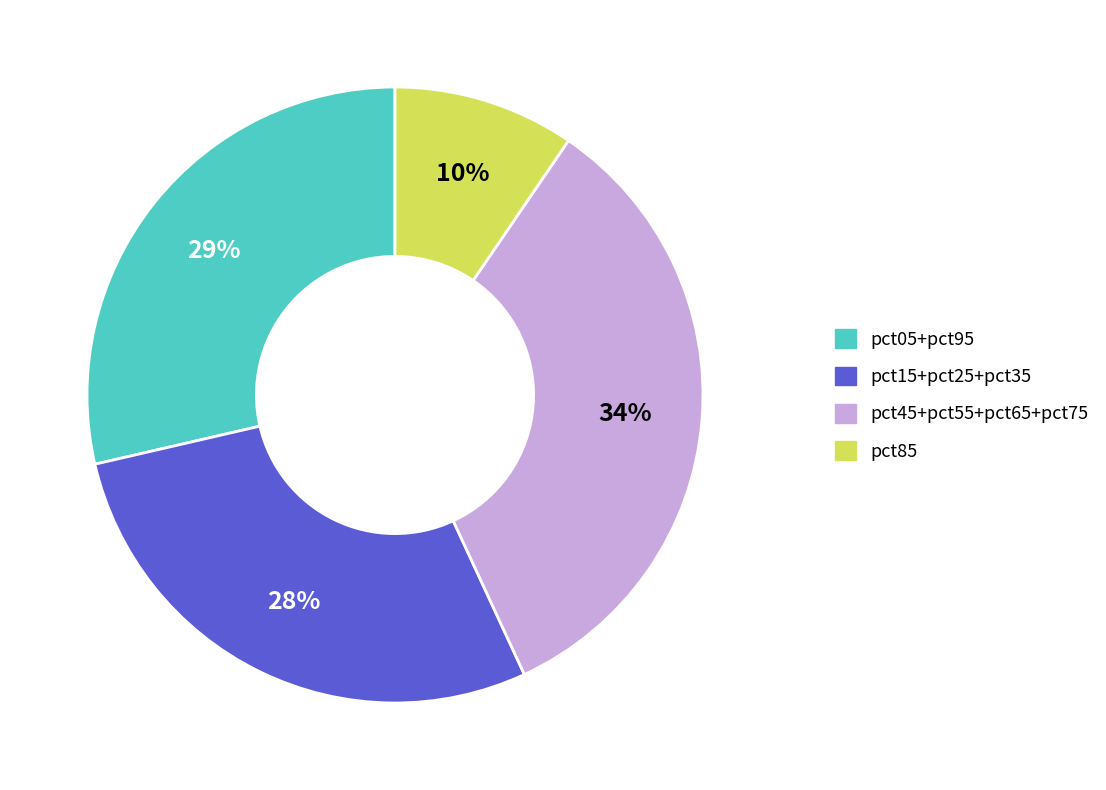

How many segments does this pie chart have?

4